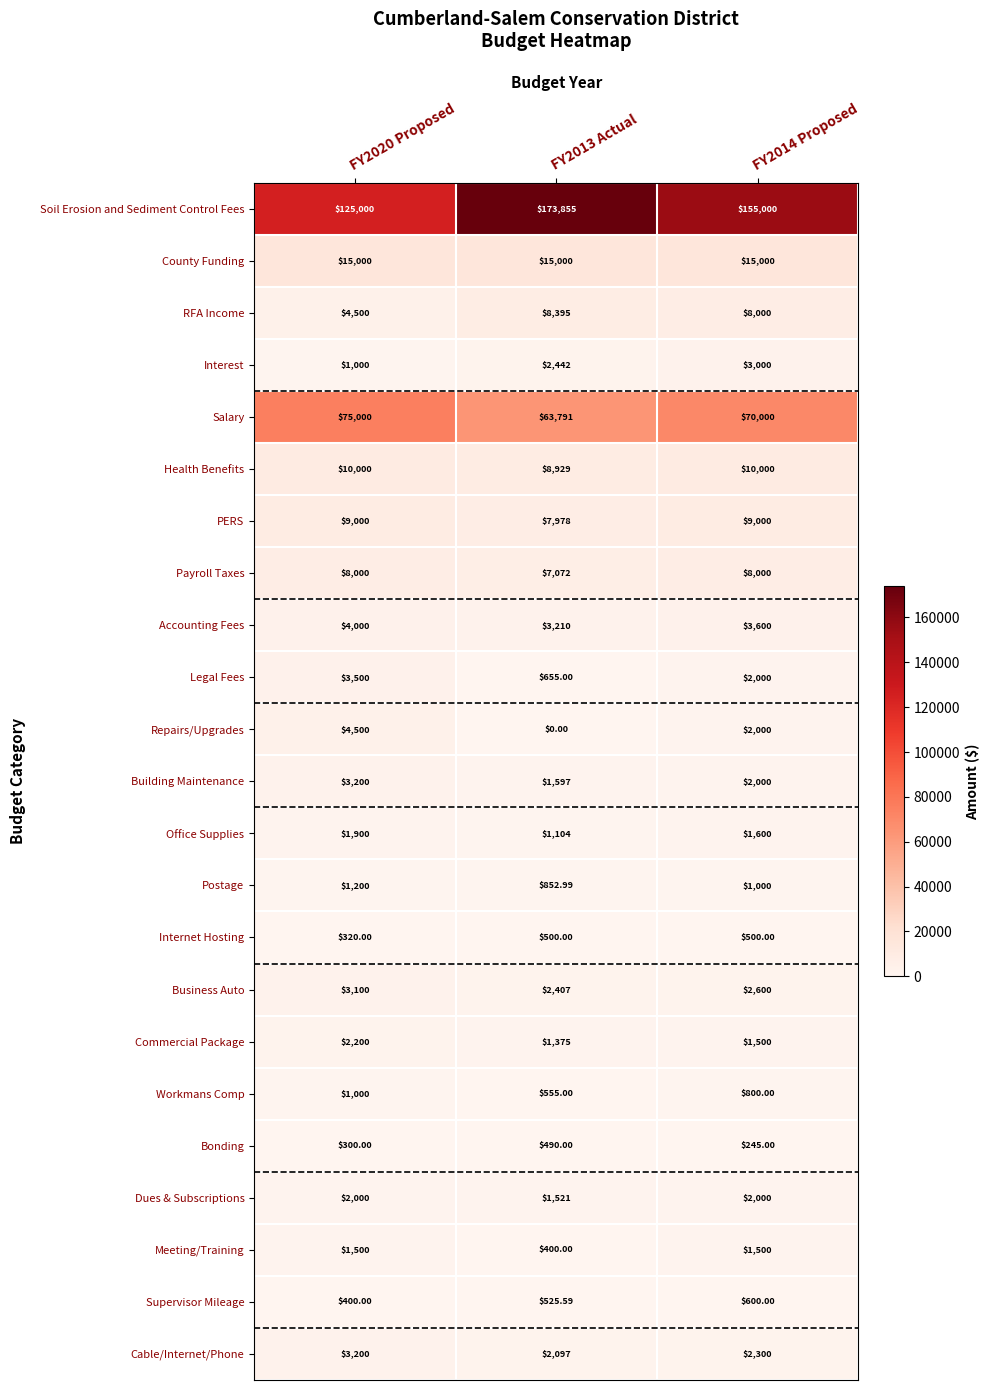

Which series changed the most between FY2013 Actual and FY2014 Proposed?

Soil Erosion and Sediment Control Fees